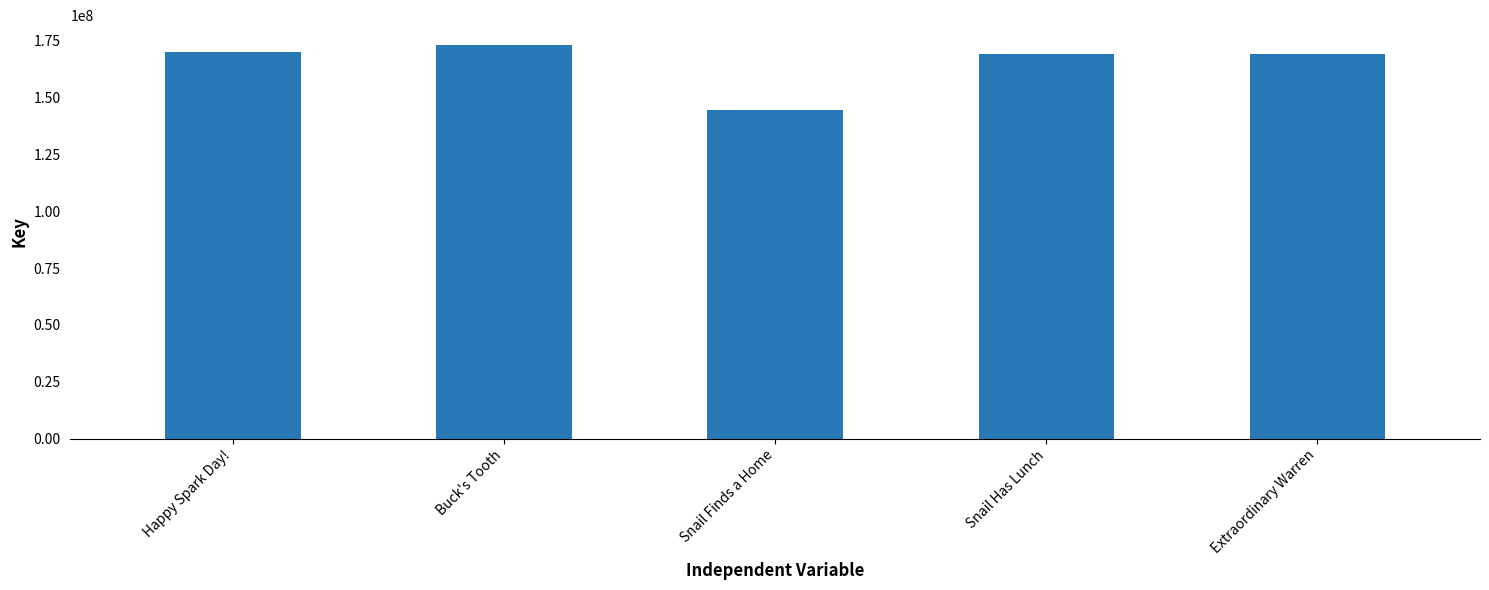

What is the average value?

165223063